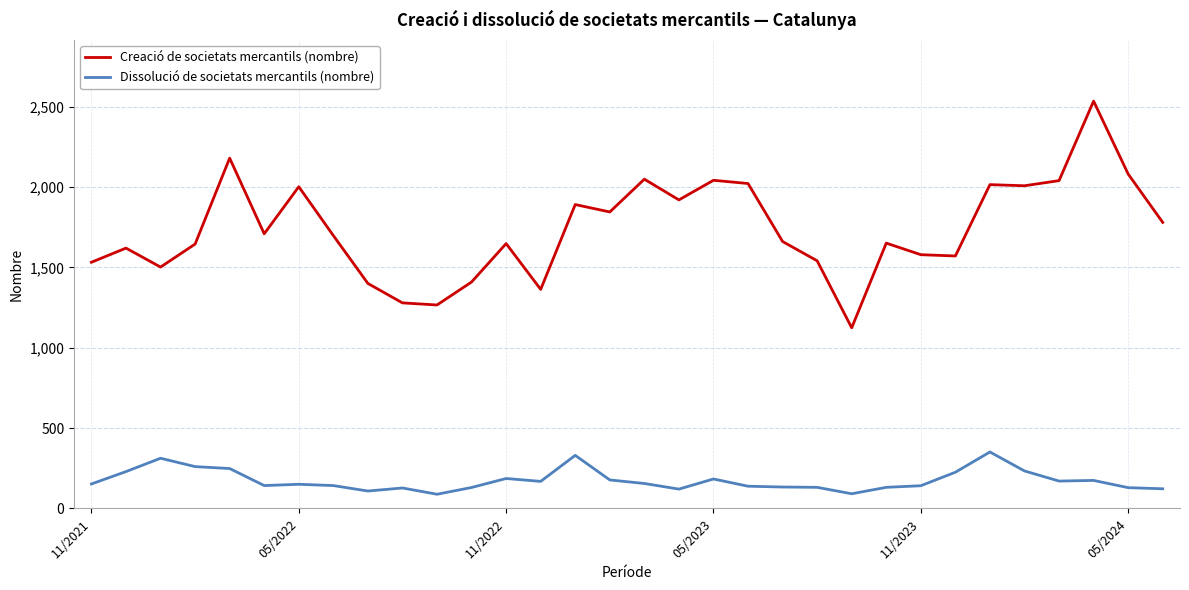

True or false: Creació de societats mercantils (nombre) has more than 0 points higher than both neighbors.

True